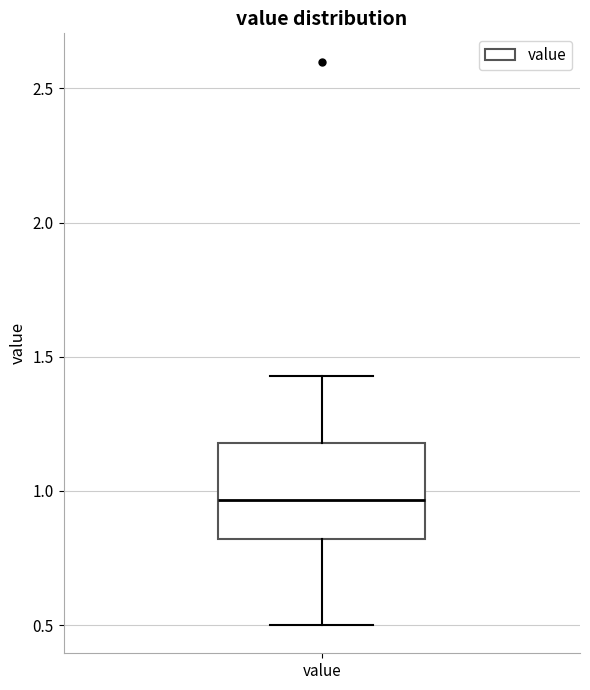

Transcribe this box plot: give where the median line is, the range the box spans, and where the two whiskers end, as read against the y-axis. The values are not printed on the chart, so give them approximately, as read against the axis.

median 0.95, box 0.80 to 1.20, whiskers 0.50 to 1.45